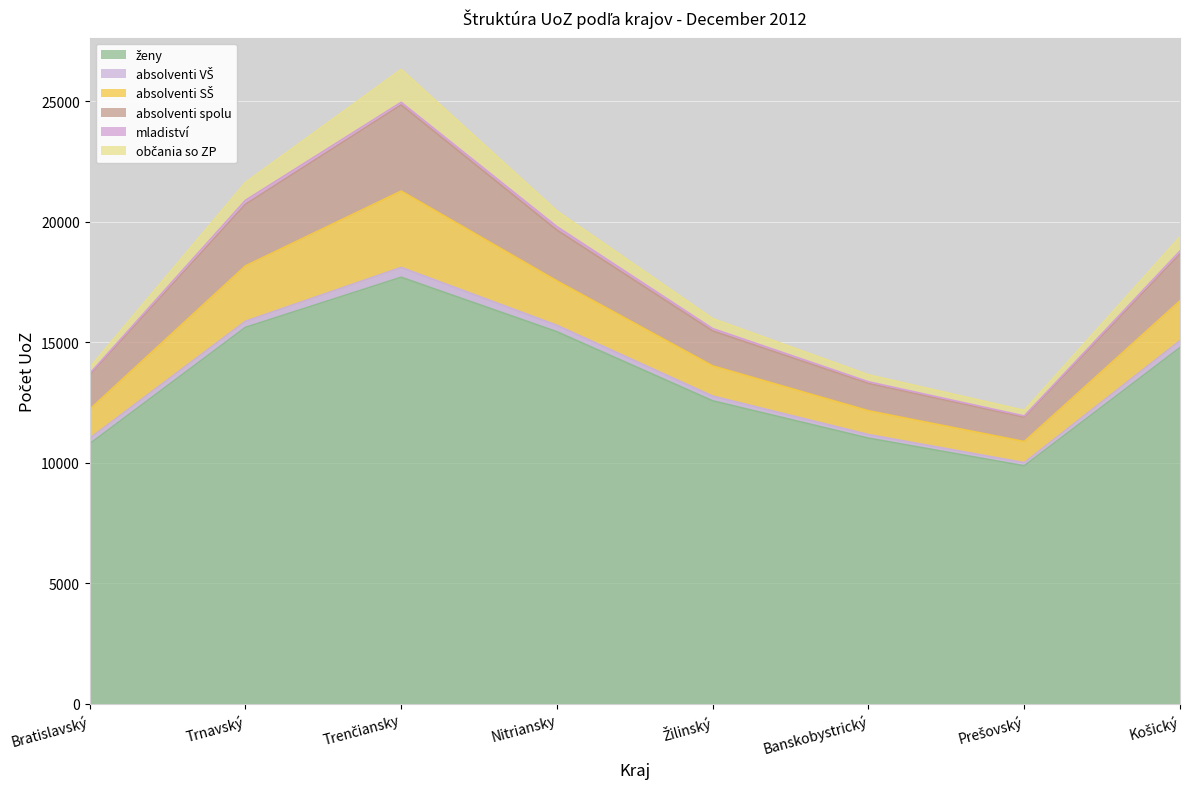

True or false: absolventi VŠ has a value of 126 at Košický.

False